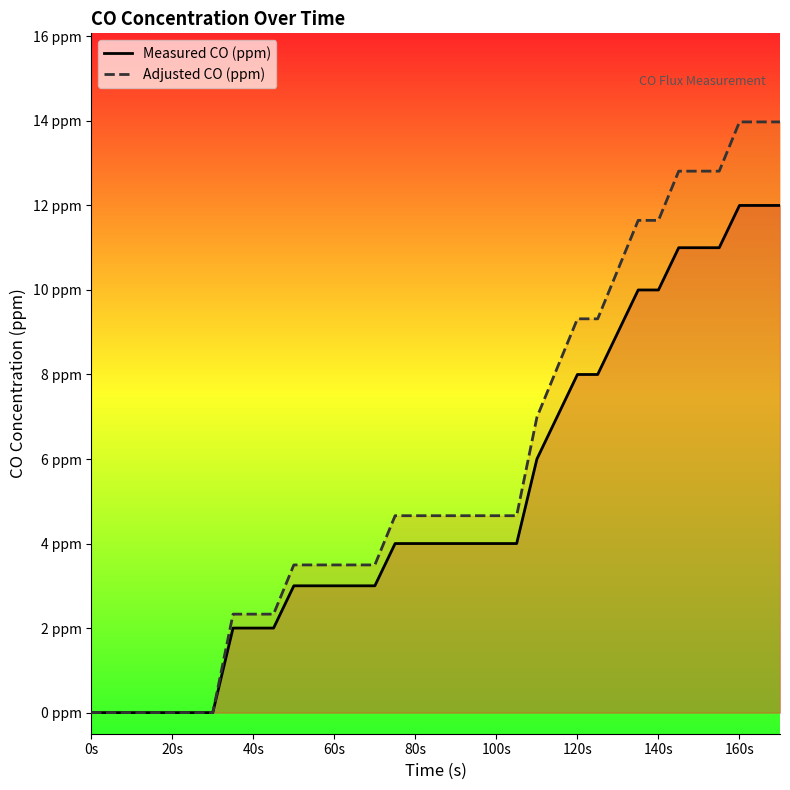

What is the highest value of the Measured CO (ppm) series?

12.0